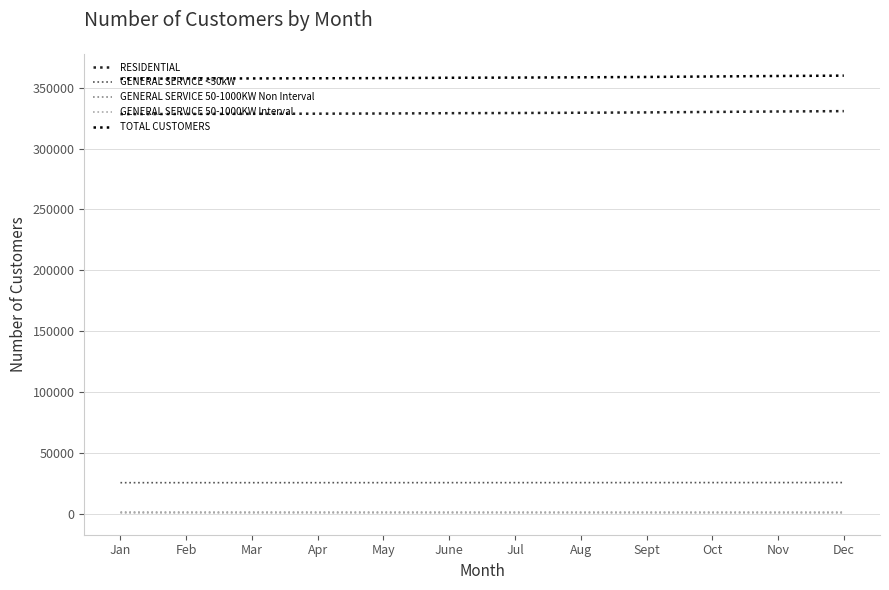

True or false: GENERAL SERVICE 50-1000KW Interval and TOTAL CUSTOMERS intersect in this chart.

False